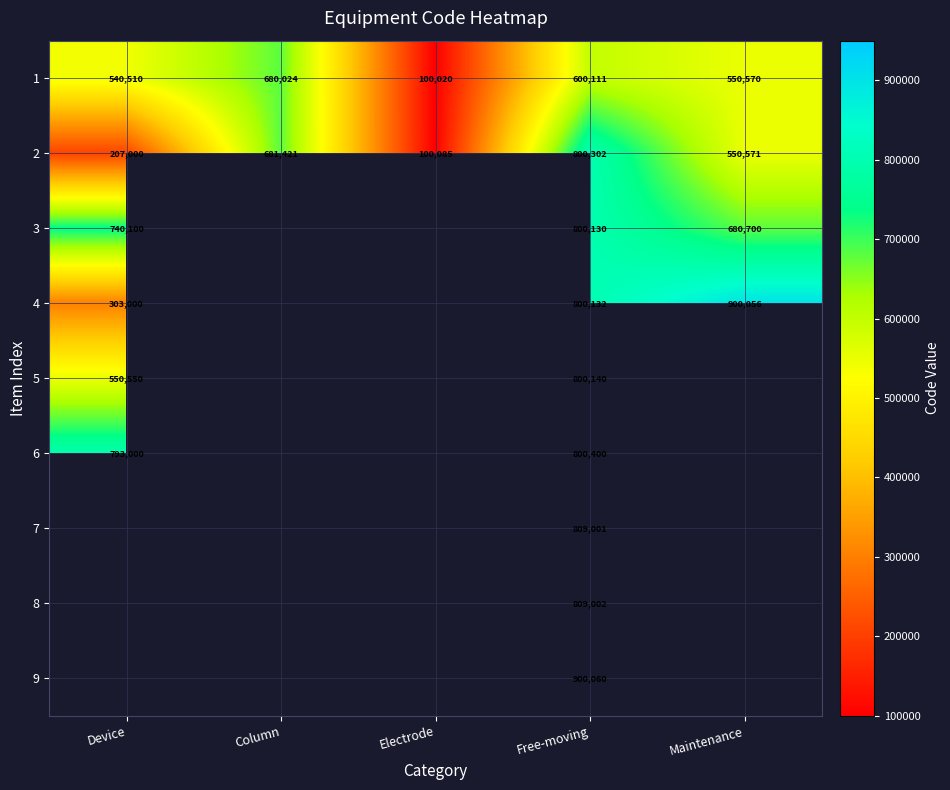

Between Maintenance and Device, which is larger?

Maintenance